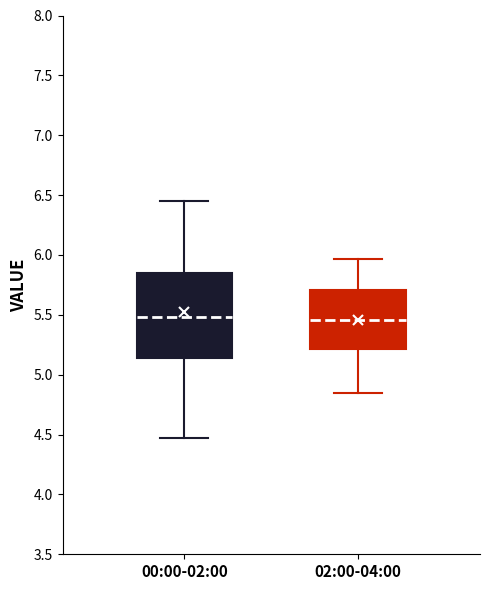

Comparing the boxes themselves (not the whiskers), which one is the tallest?

00:00-02:00